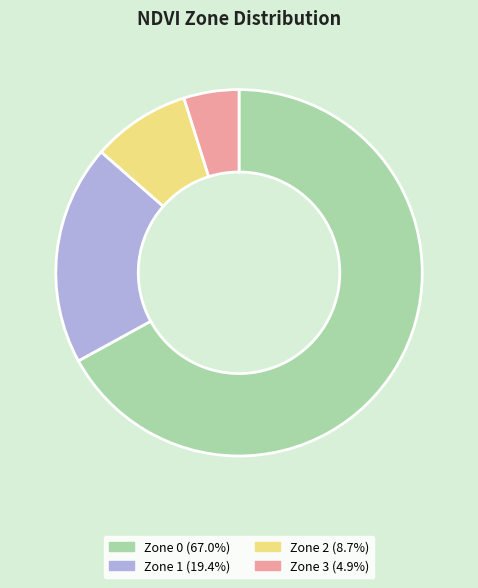

Which slice represents more than half of the pie?

Zone 0